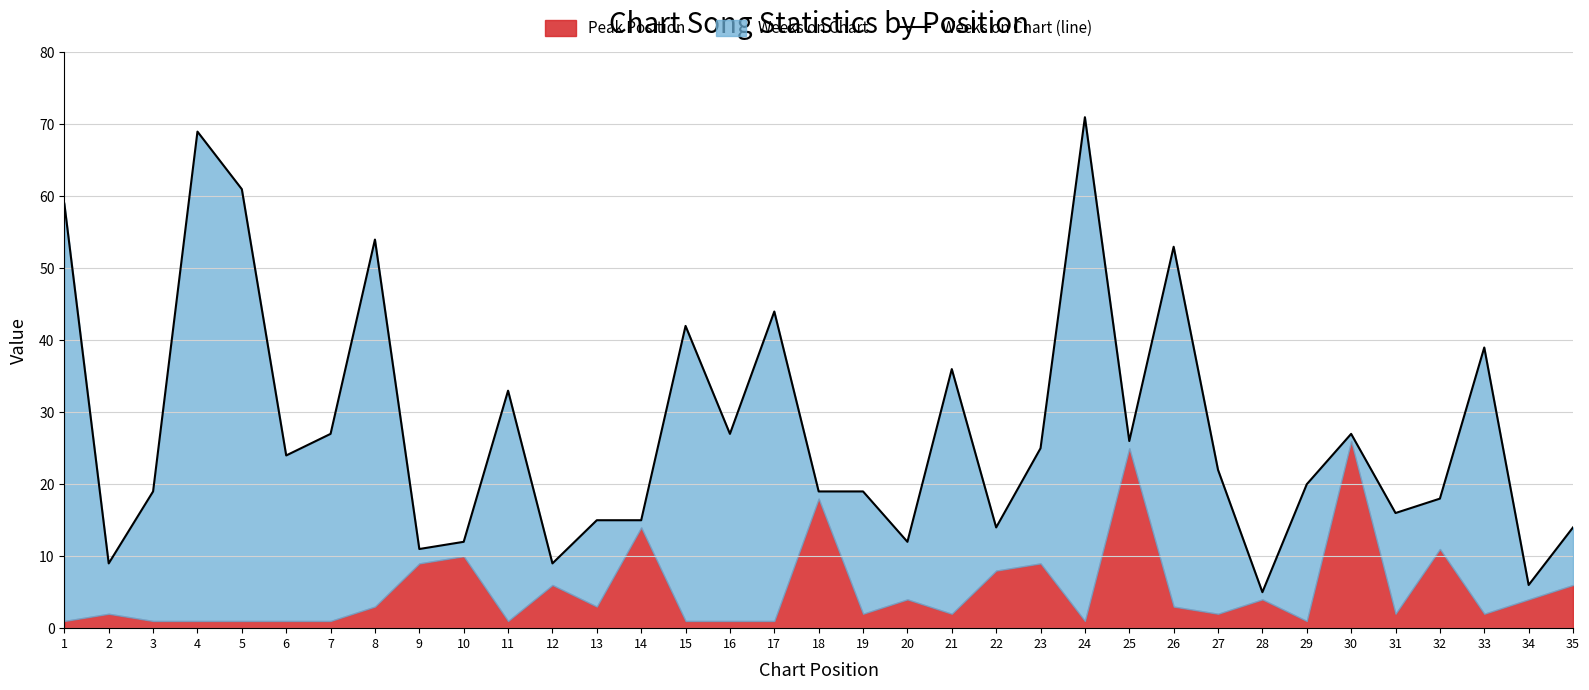

The value at 35 is 14. True or false?

True